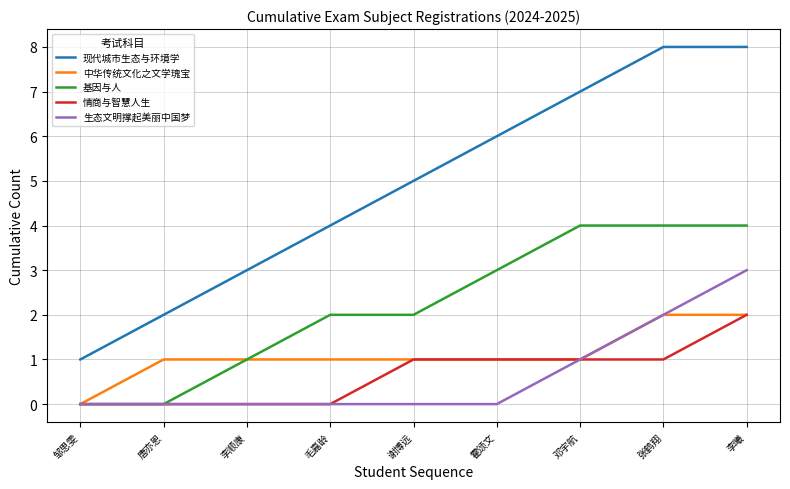

Which series has the widest spread of values?

现代城市生态与环境学